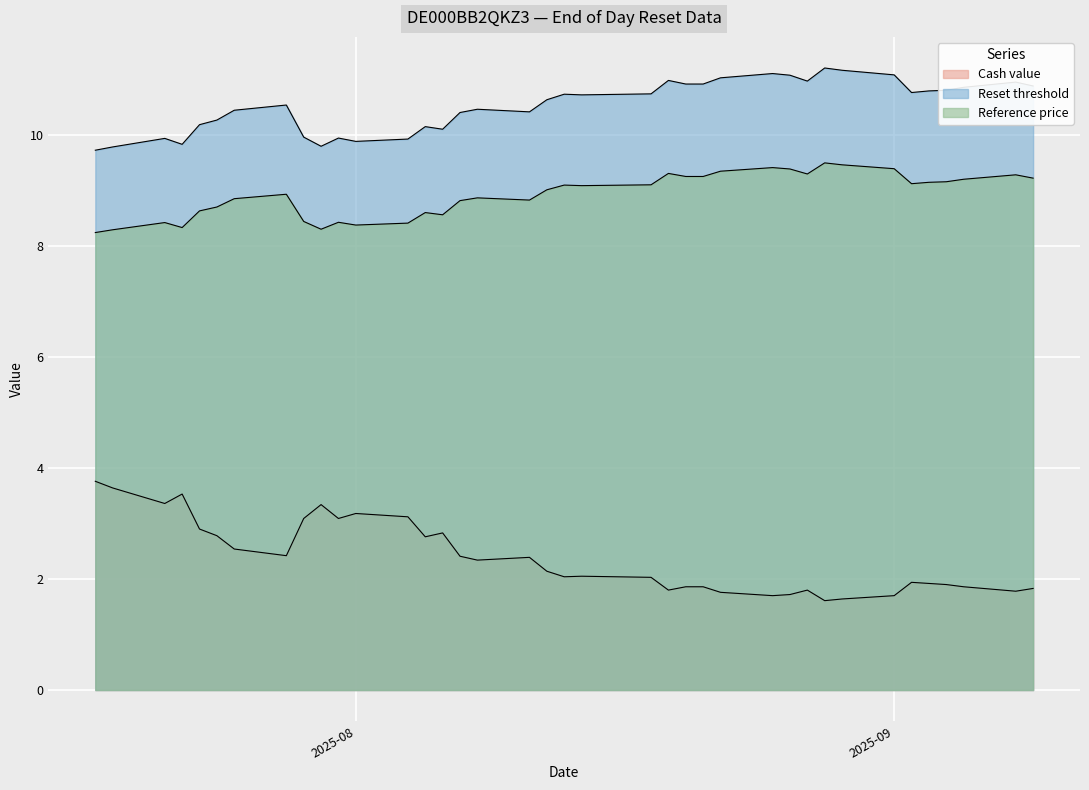

List the series in order of their overall mean, highest first.

Reset threshold, Reference price, Cash value